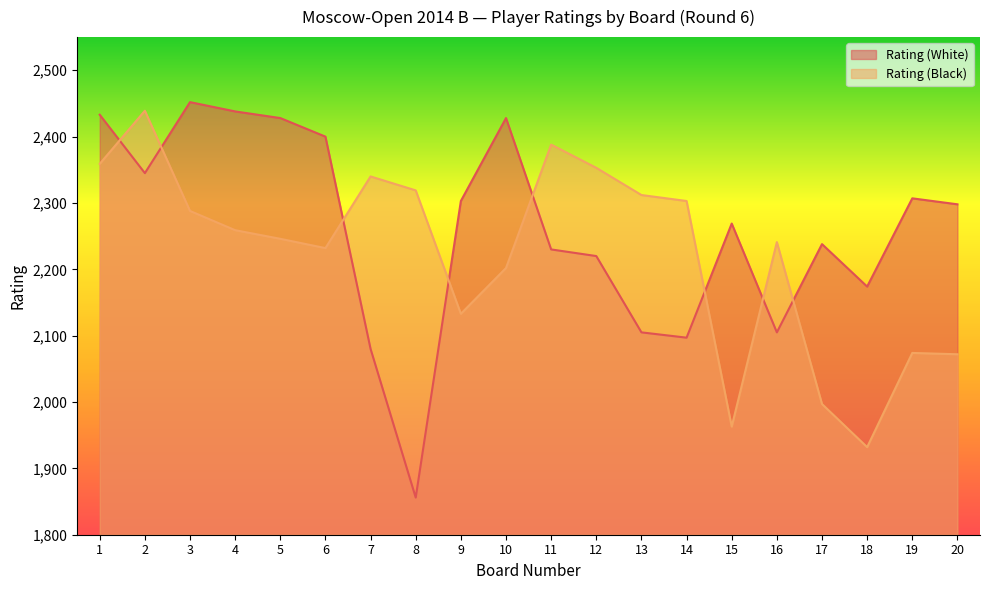

Rank the categories by Rating (White) value from lowest to highest.

8, 7, 14, 13, 16, 18, 12, 11, 17, 15, 20, 9, 19, 2, 6, 5, 10, 1, 4, 3